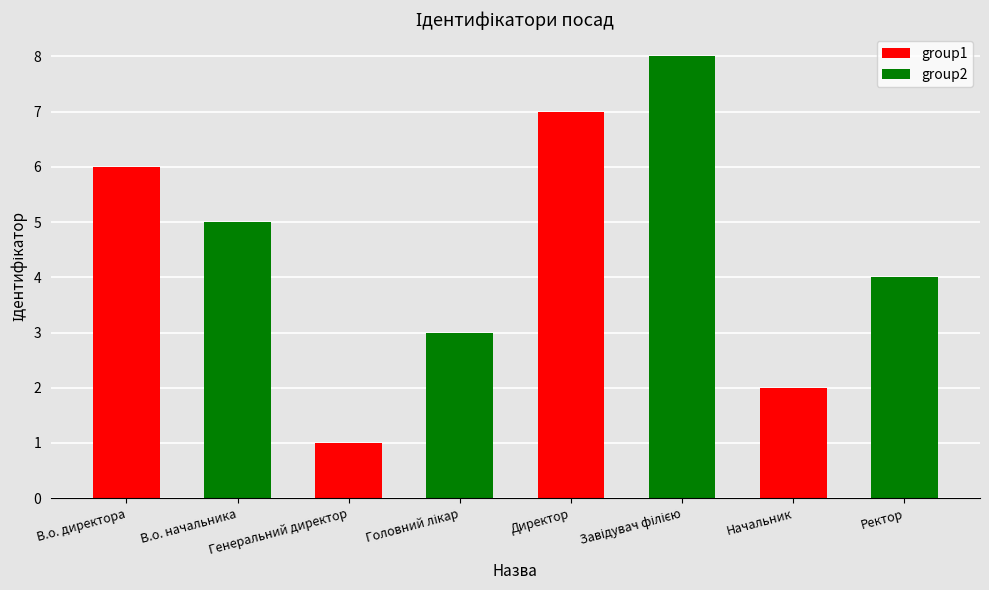

The value of group1 at Генеральний директор is 11. True or false?

False